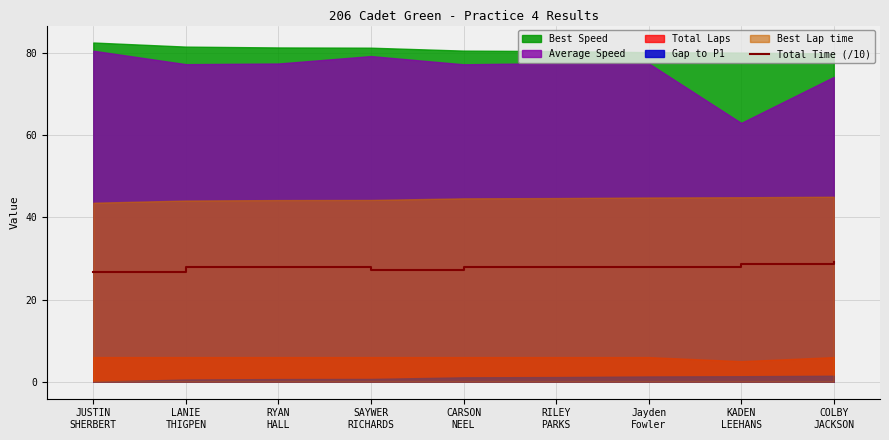

At which category does the data reach its first local valley?

SAYWER
RICHARDS